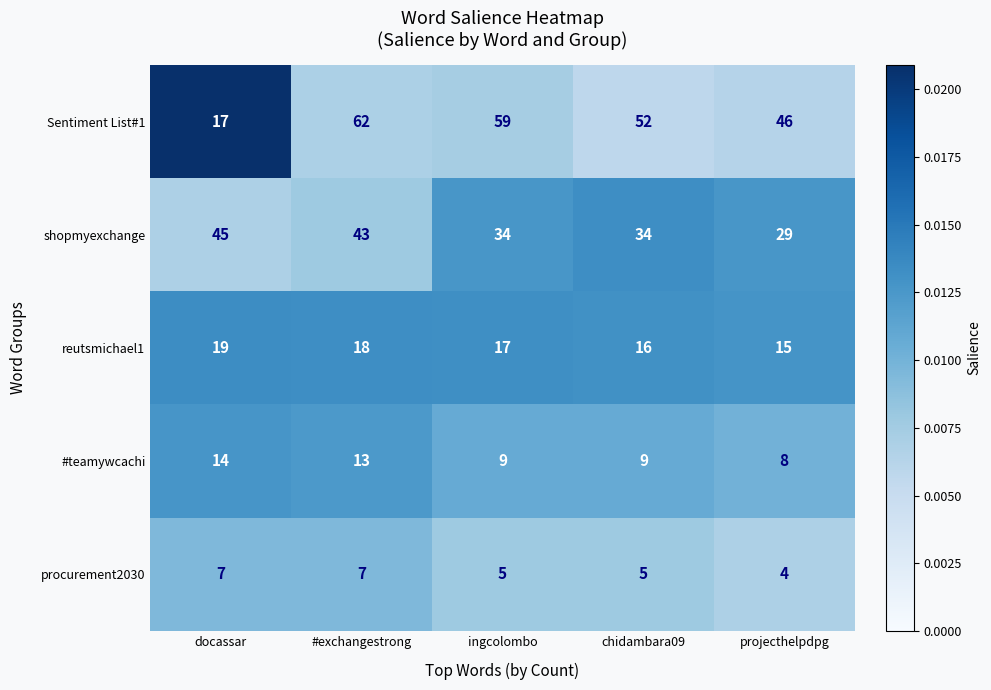

Reading left to right, extract all data points from this chart.

Sentiment List#1: docassar=17	#exchangestrong=62	ingcolombo=59	chidambara09=52	projecthelpdpg=46
shopmyexchange: docassar=45	#exchangestrong=43	ingcolombo=34	chidambara09=34	projecthelpdpg=29
reutsmichael1: docassar=19	#exchangestrong=18	ingcolombo=17	chidambara09=16	projecthelpdpg=15
#teamywcachi: docassar=14	#exchangestrong=13	ingcolombo=9	chidambara09=9	projecthelpdpg=8
procurement2030: docassar=7	#exchangestrong=7	ingcolombo=5	chidambara09=5	projecthelpdpg=4